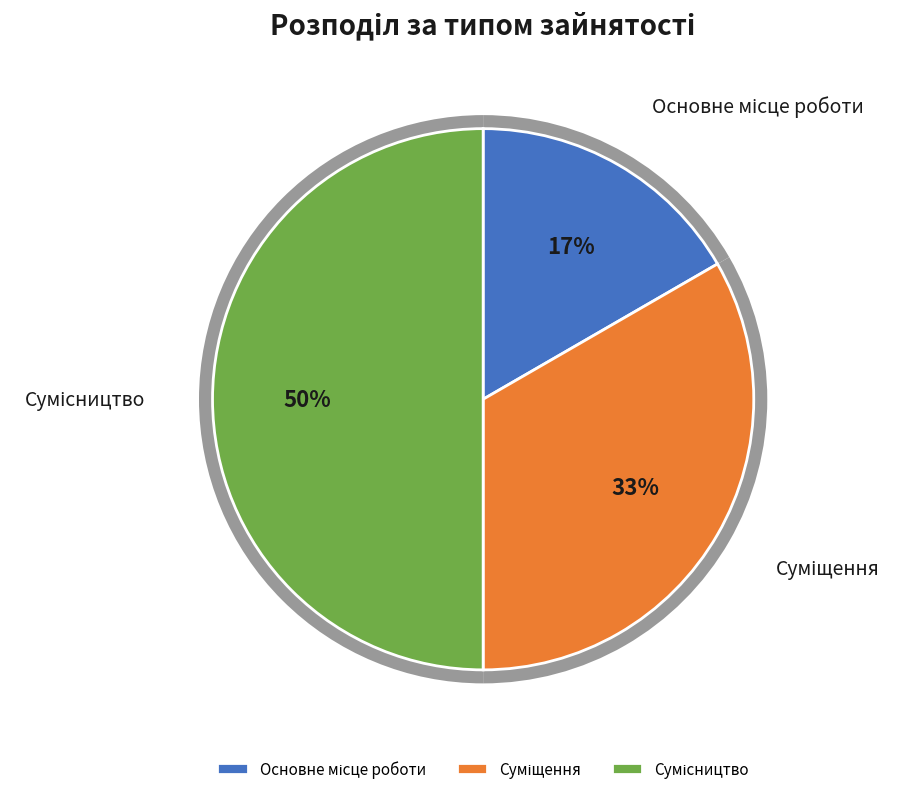

Combined, do Основне місце роботи and Сумісництво account for over 50%?

Yes